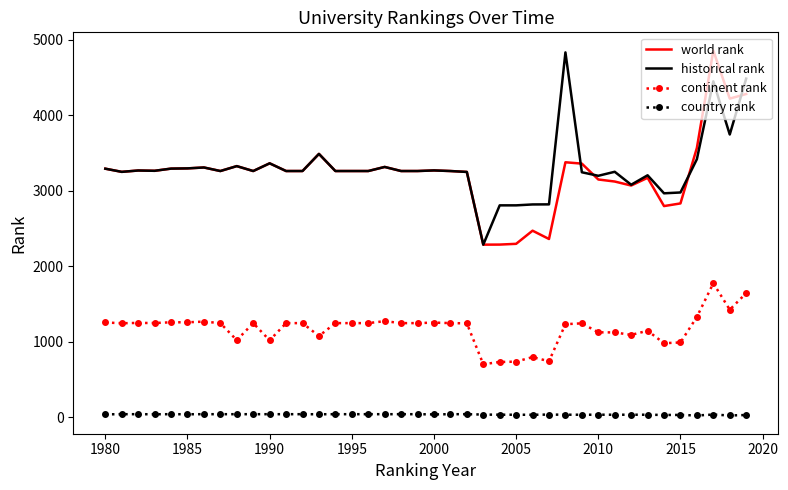

True or false: country rank and historical rank intersect in this chart.

False